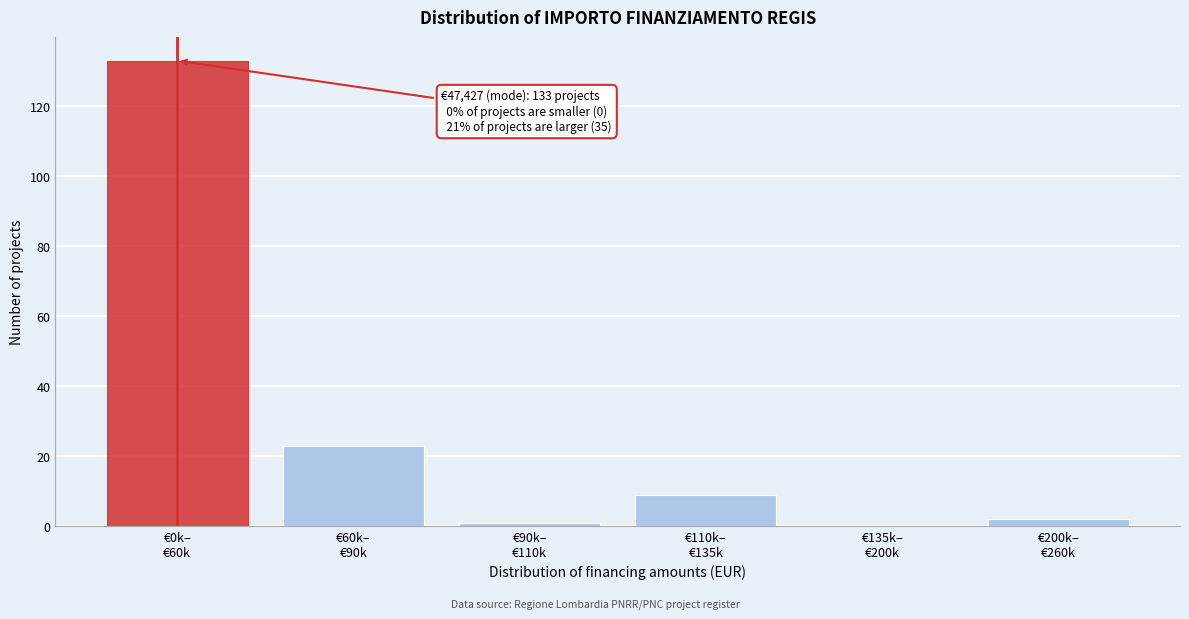

What is the greatest value displayed?

133